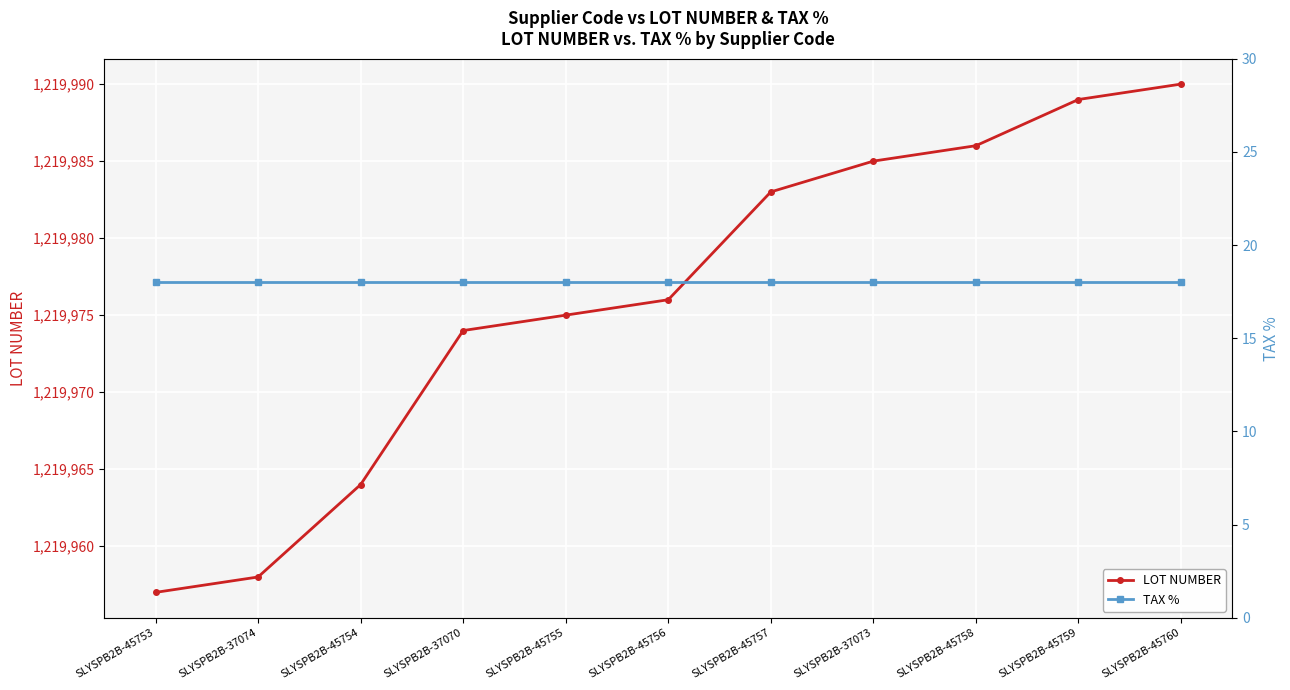

True or false: TAX % has more than 2 interior local peaks.

False